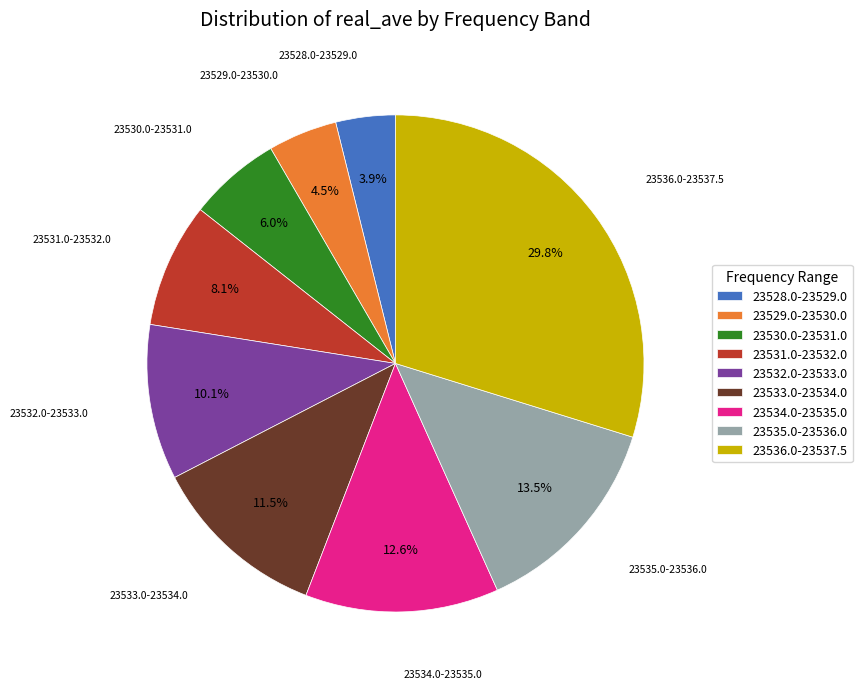

Between 23532.0-23533.0 and 23535.0-23536.0, which is larger?

23535.0-23536.0